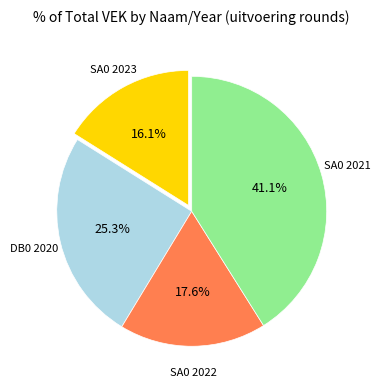

Does any single category account for the majority?

No